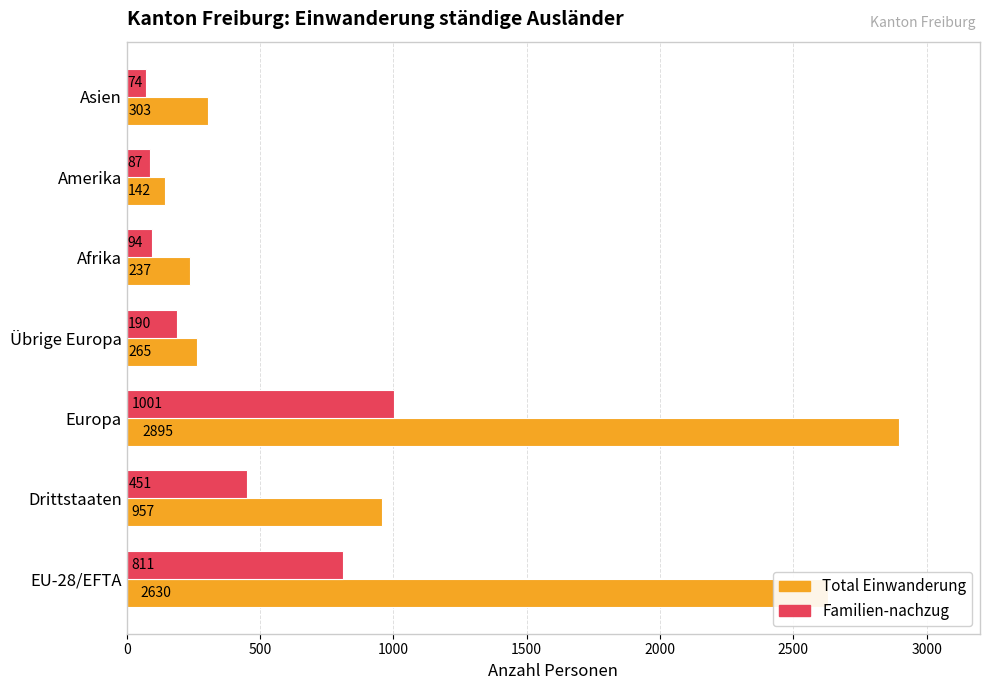

What is the spread (max minus min) of values at Drittstaaten?

506